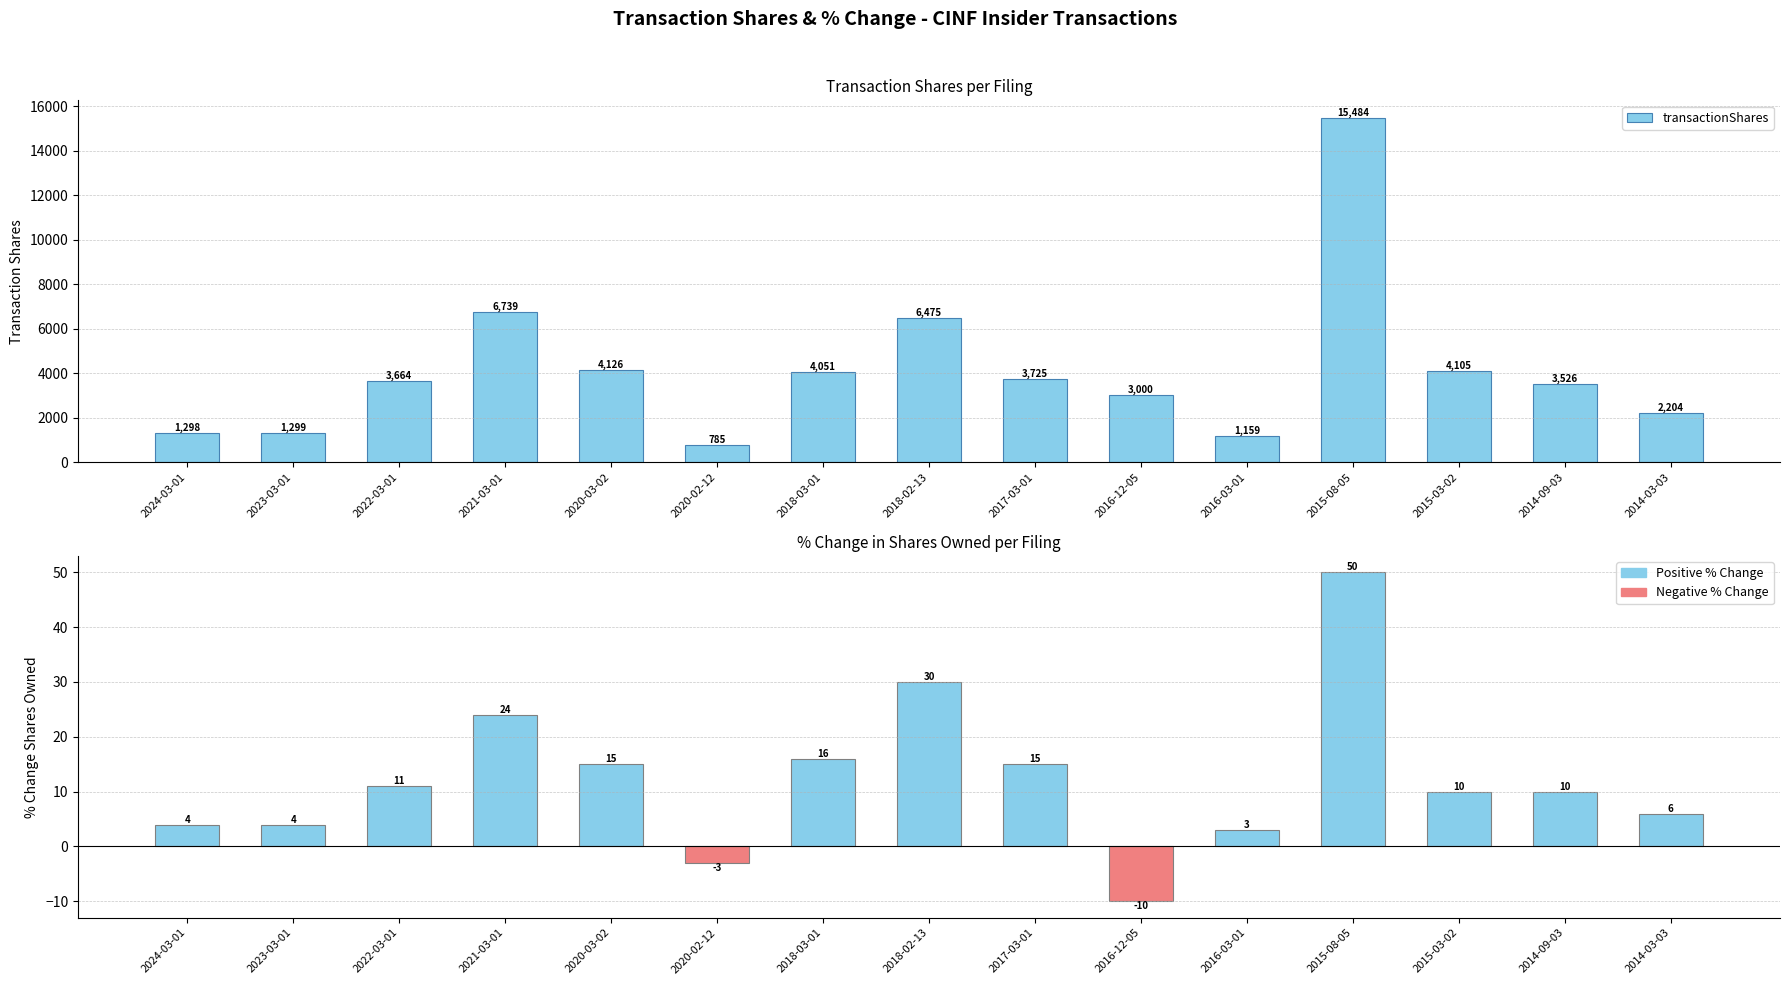

Which category has the lowest value in the transactionShares series?

2020-02-12